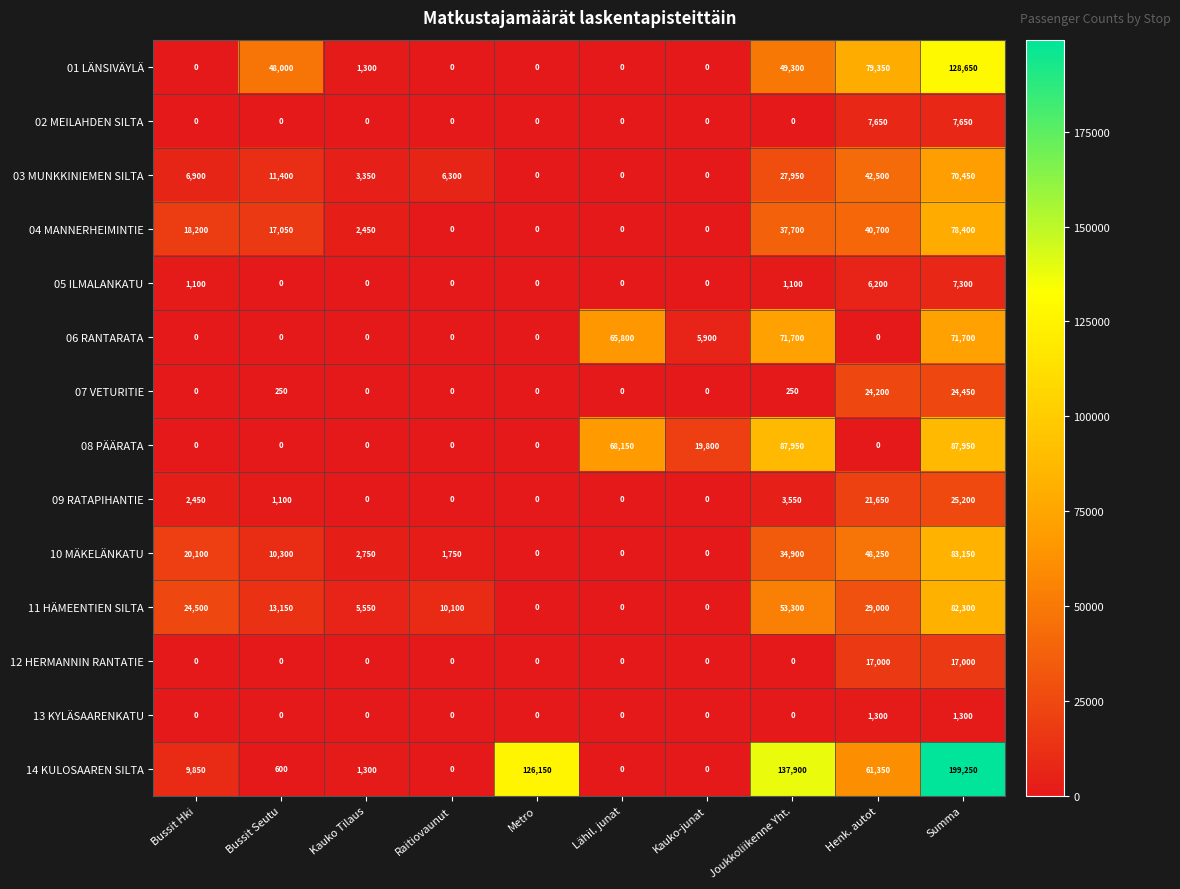

How many distinct data groups are displayed?

14